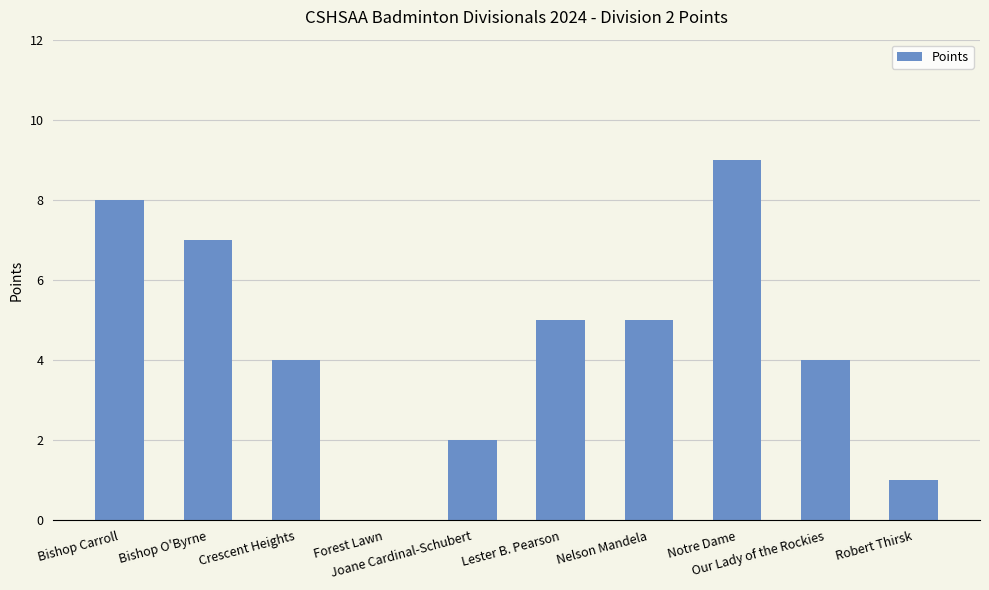

Which label corresponds to the largest value in the chart?

Notre Dame